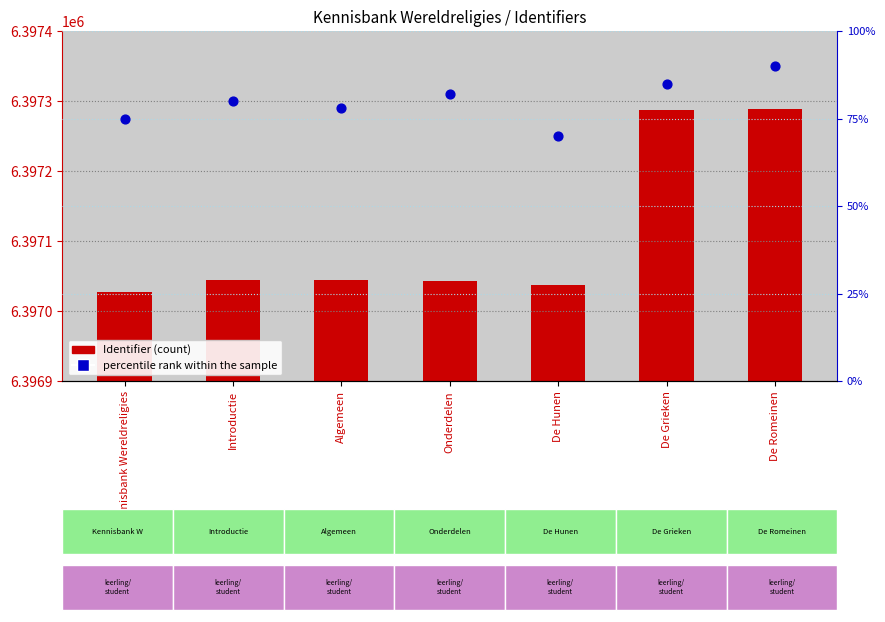

Which series contains the lowest Y value?

percentile rank within the sample